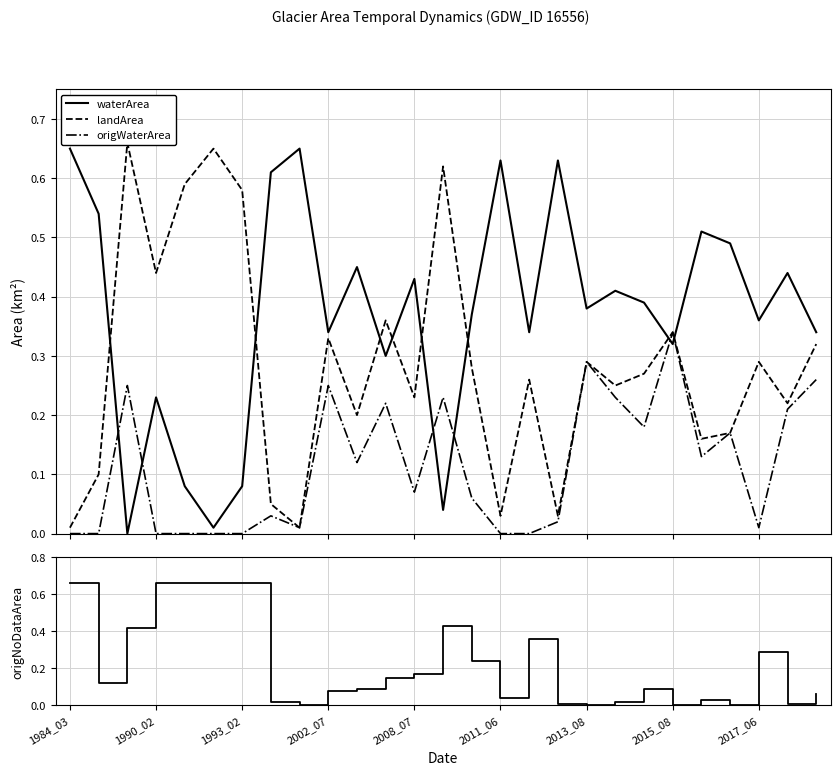

True or false: origWaterArea and waterArea intersect in this chart.

True